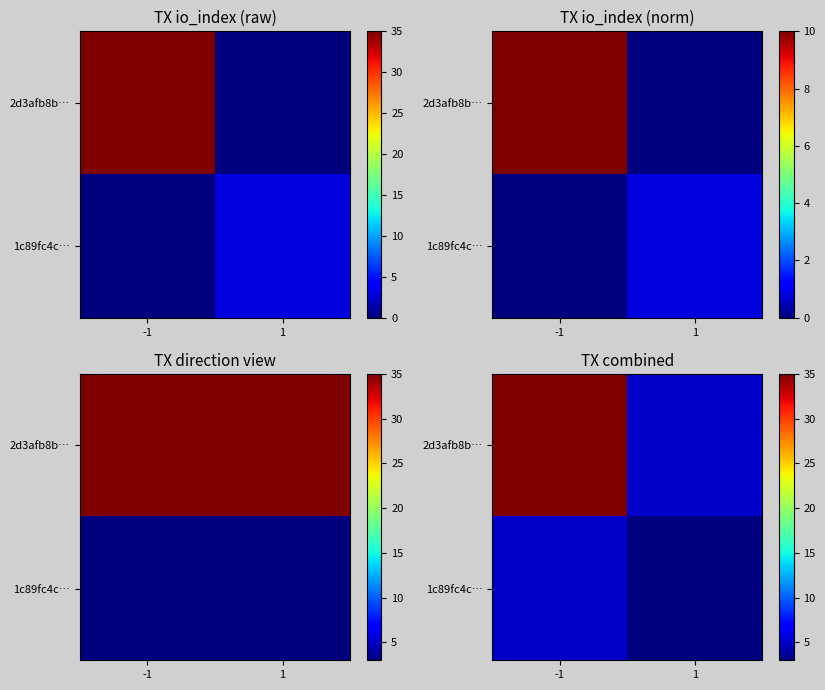

Where is 1c89fc4c… nearest to the value 4?

-1